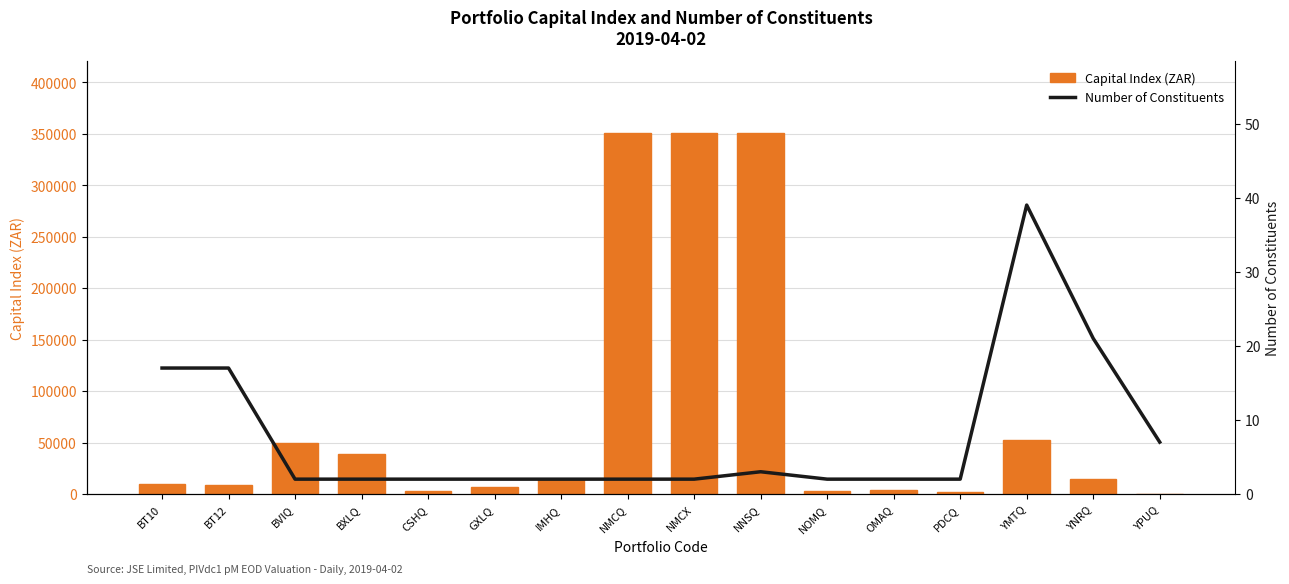

What is the approximate value of Number of Constituents at OMAQ?

2.0